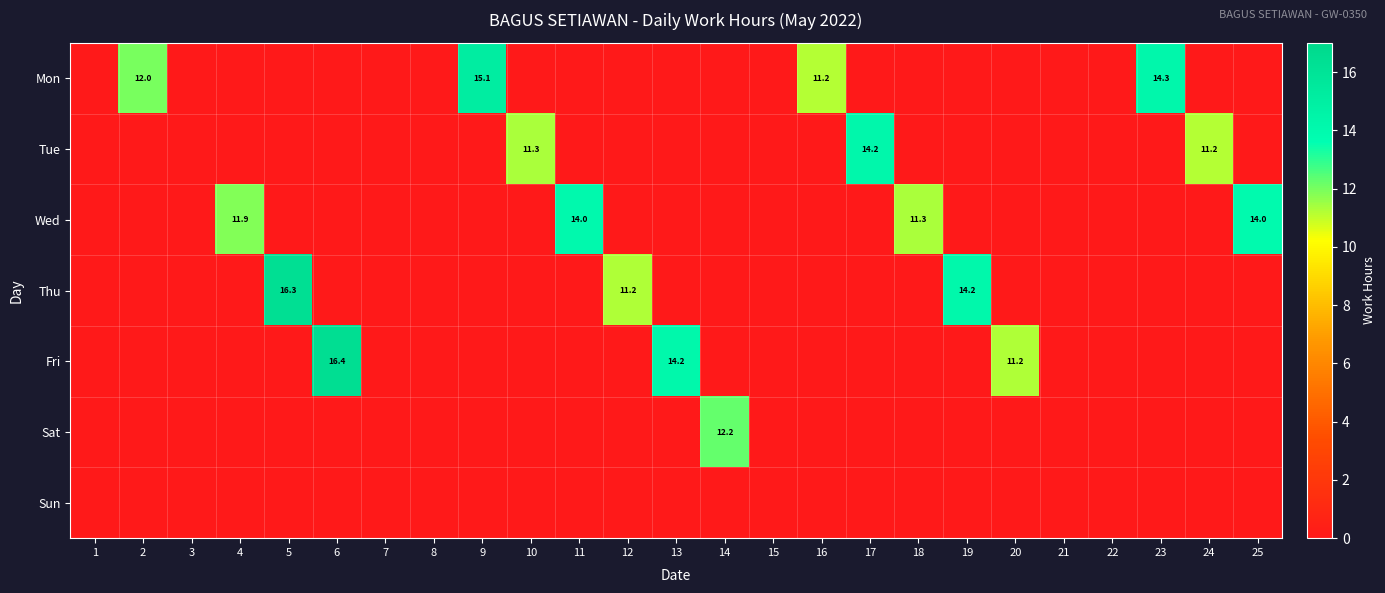

At which category is the sum across all series the highest?

6